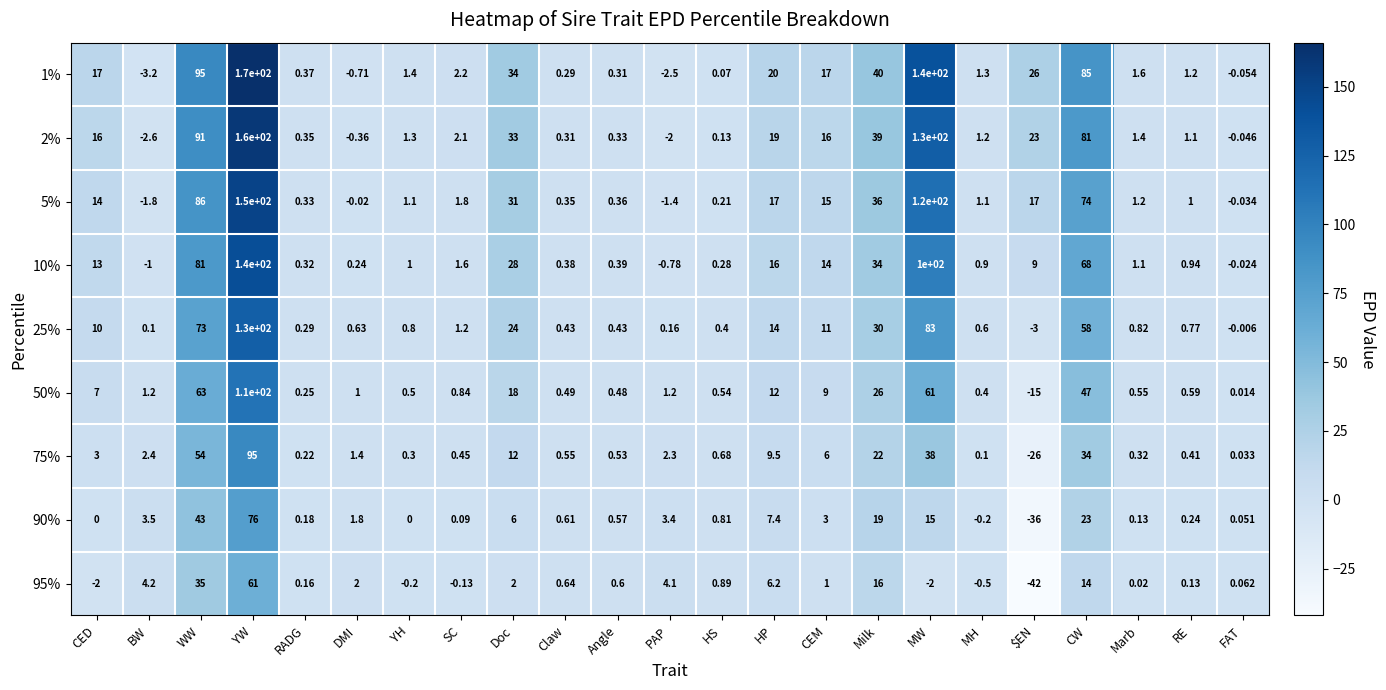

At which category is the sum across all series the highest?

YW